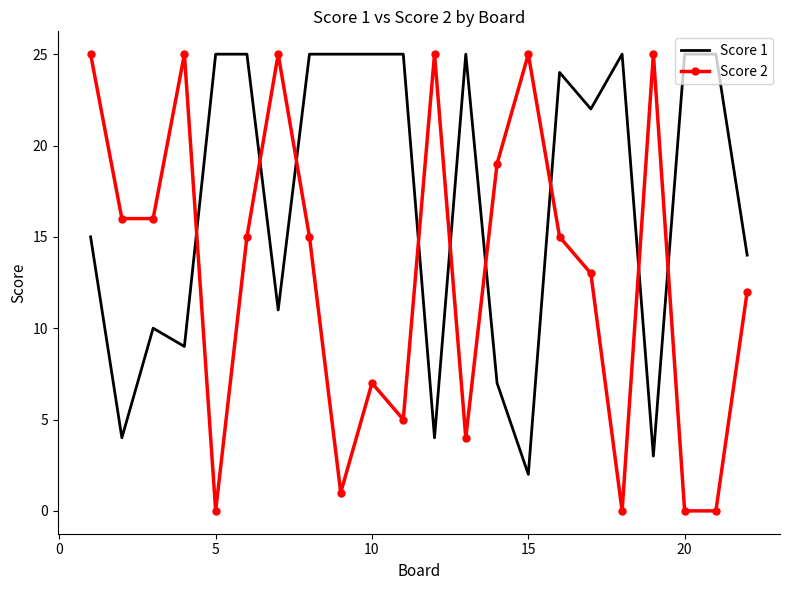

What is the maximum value for Score 1?

25